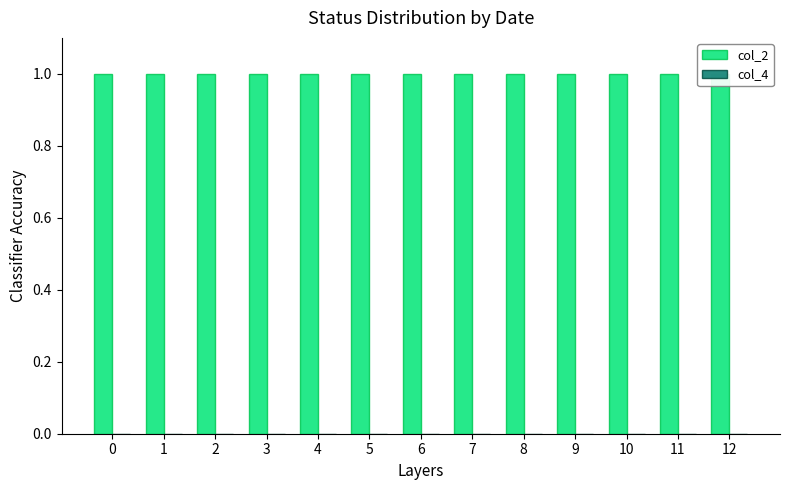

What is the total value across all series at 4?

1